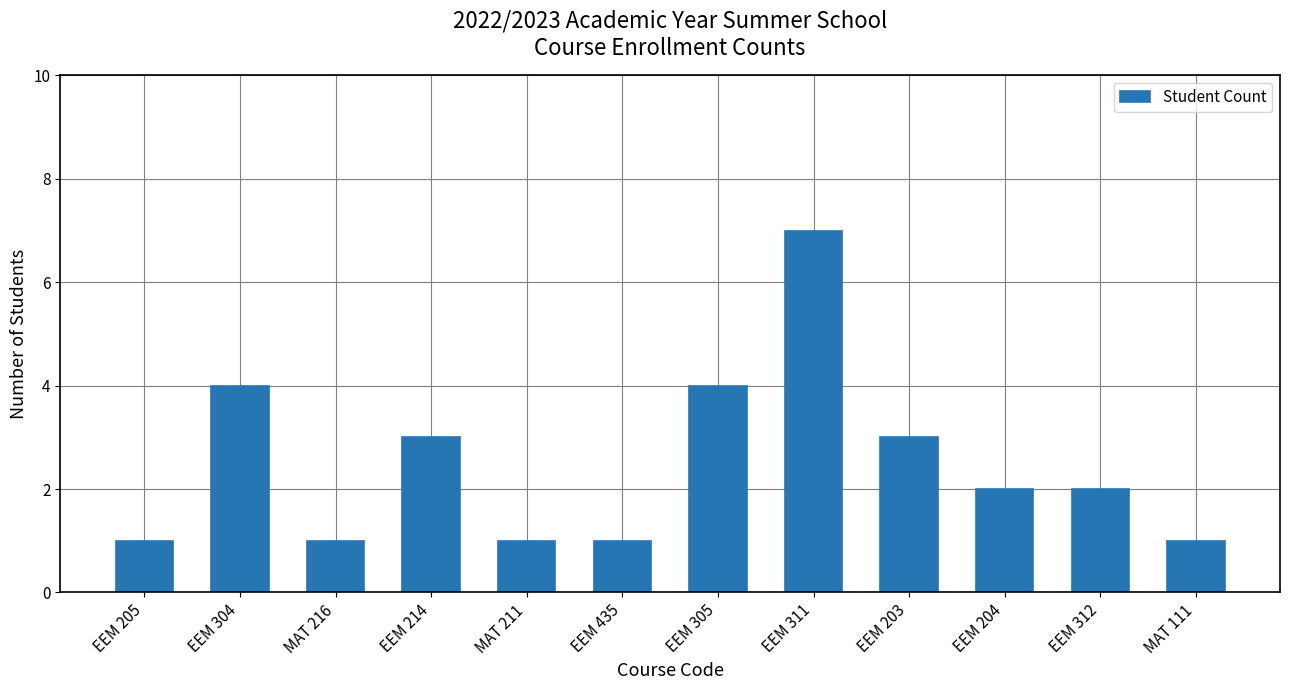

Reading left to right, what are all the values shown in this chart?

EEM 205=1	EEM 304=4	MAT 216=1	EEM 214=3	MAT 211=1	EEM 435=1	EEM 305=4	EEM 311=7	EEM 203=3	EEM 204=2	EEM 312=2	MAT 111=1